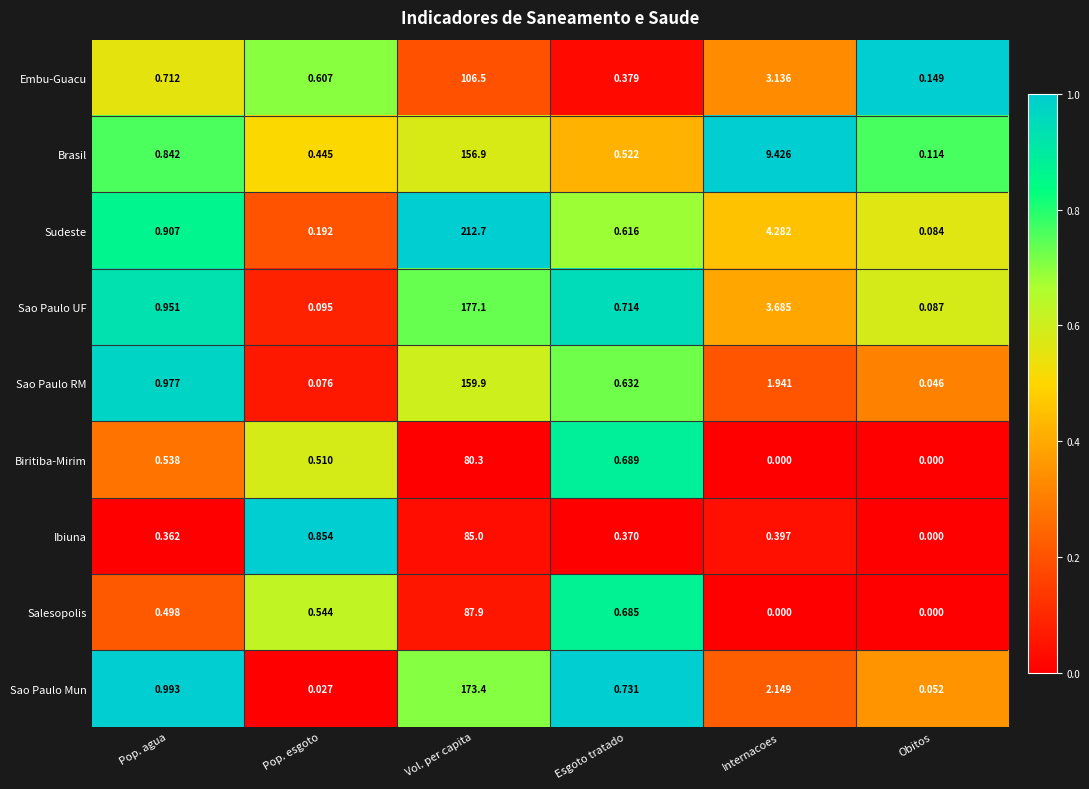

At Pop. esgoto, list the series in order from smallest to largest.

Sao Paulo Mun, Sao Paulo RM, Sao Paulo UF, Sudeste, Brasil, Biritiba-Mirim, Salesopolis, Embu-Guacu, Ibiuna